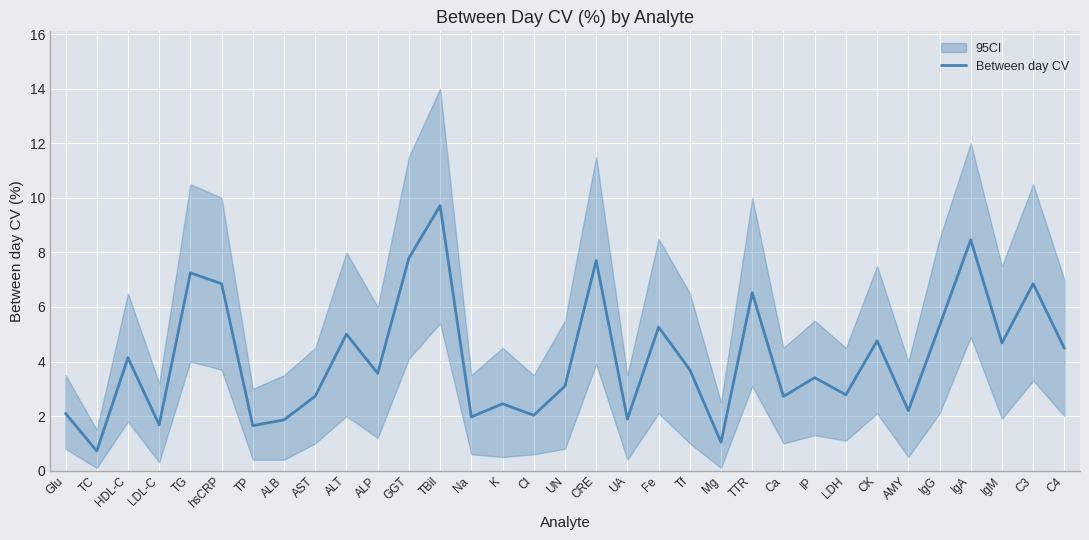

How many lines are shown in the chart?

1